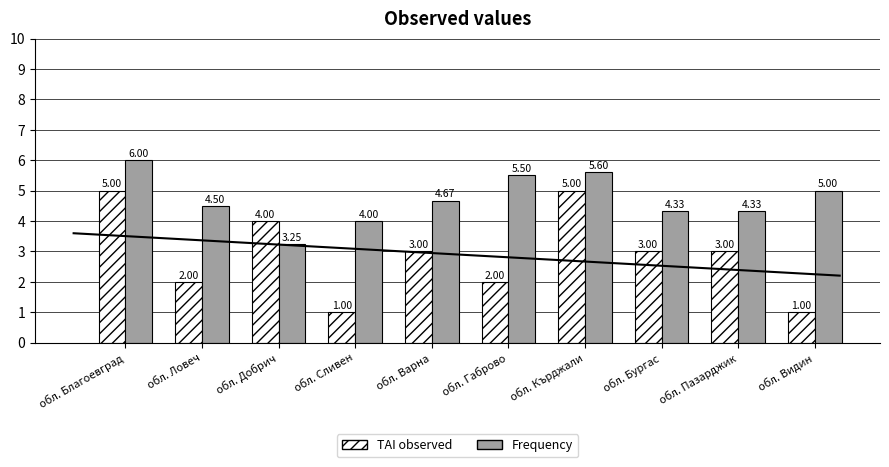

Which series has the largest range (max minus min)?

TAI observed